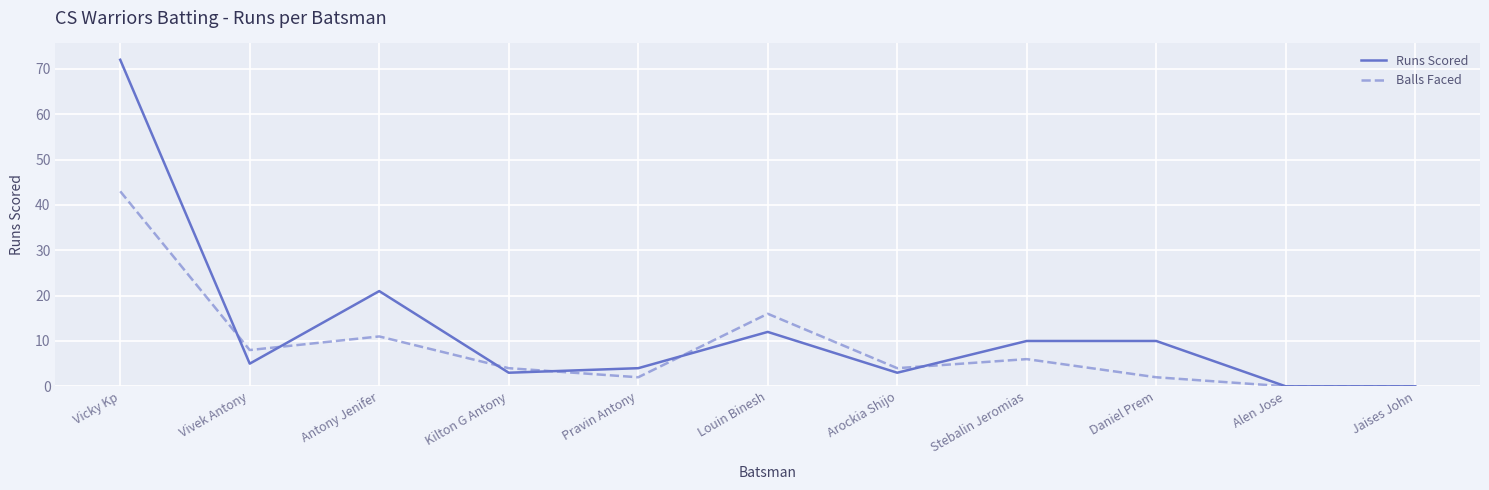

How many interior local peaks does the Balls Faced series have?

3